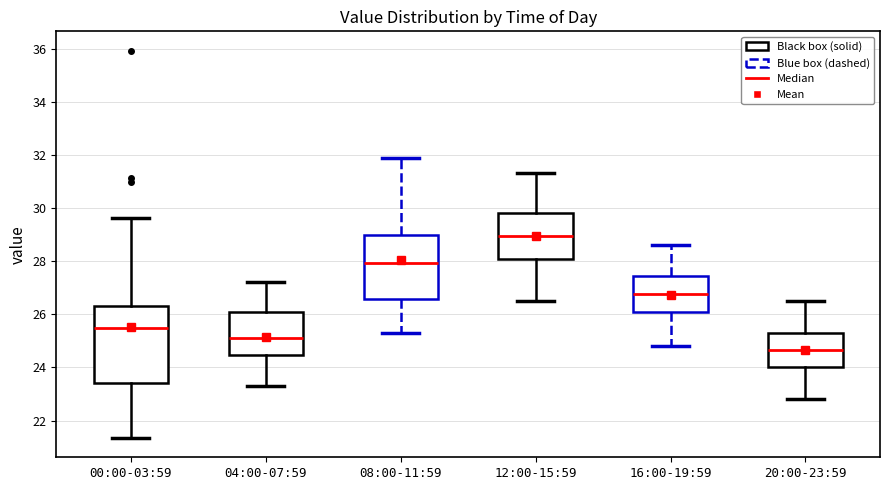

Which box is the tallest, from its lower edge to its upper edge?

00:00-03:59